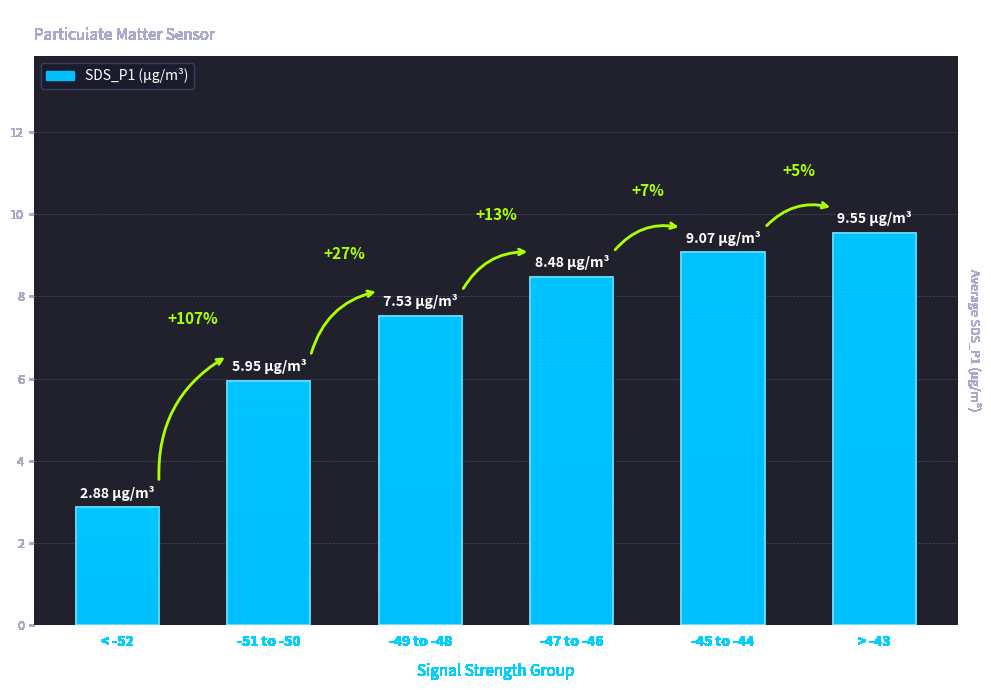

Where does the data first go above 8?

-47 to -46